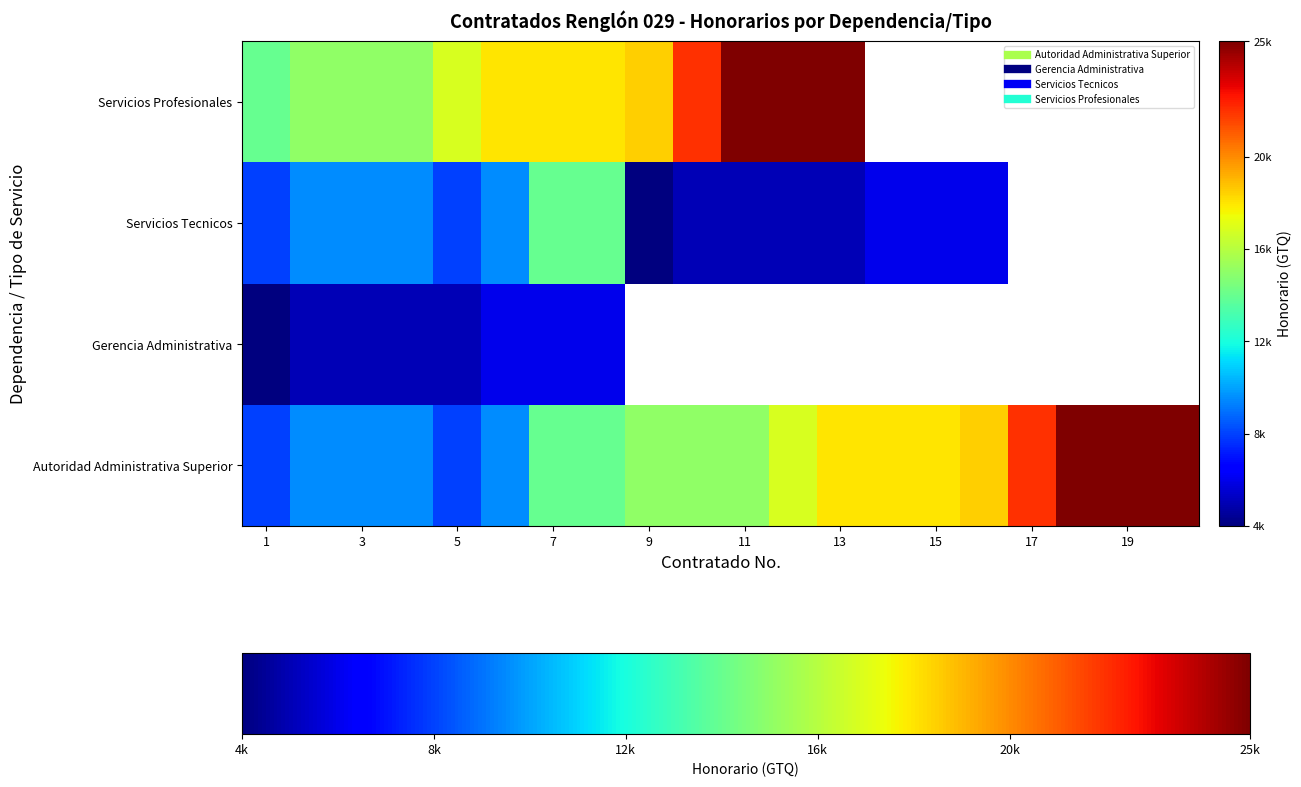

Count the number of data series in this chart.

4